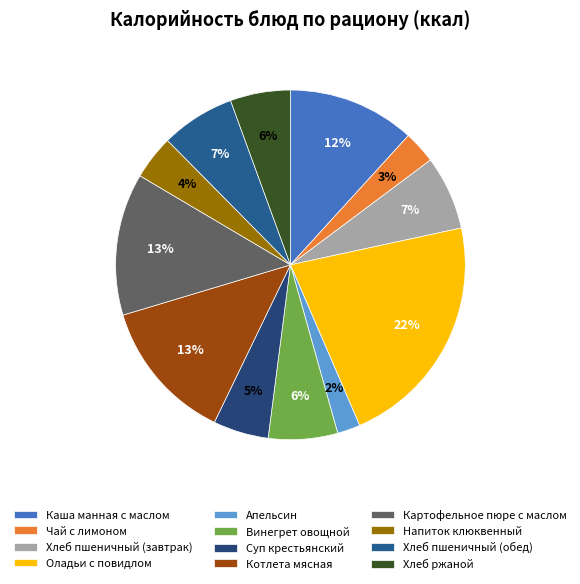

What is the smallest slice in the pie chart?

Апельсин